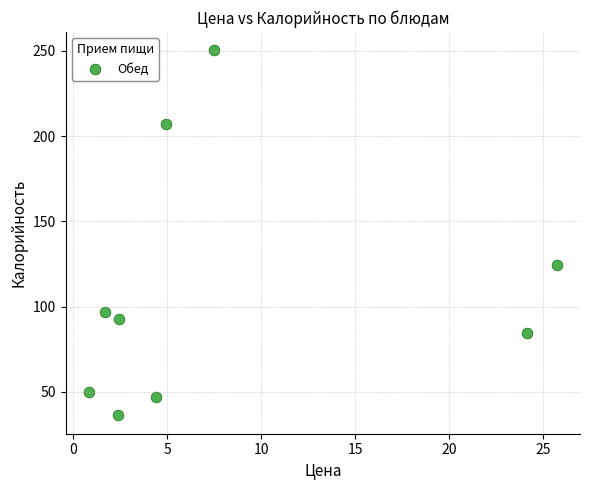

What is the average Y value?

109.9